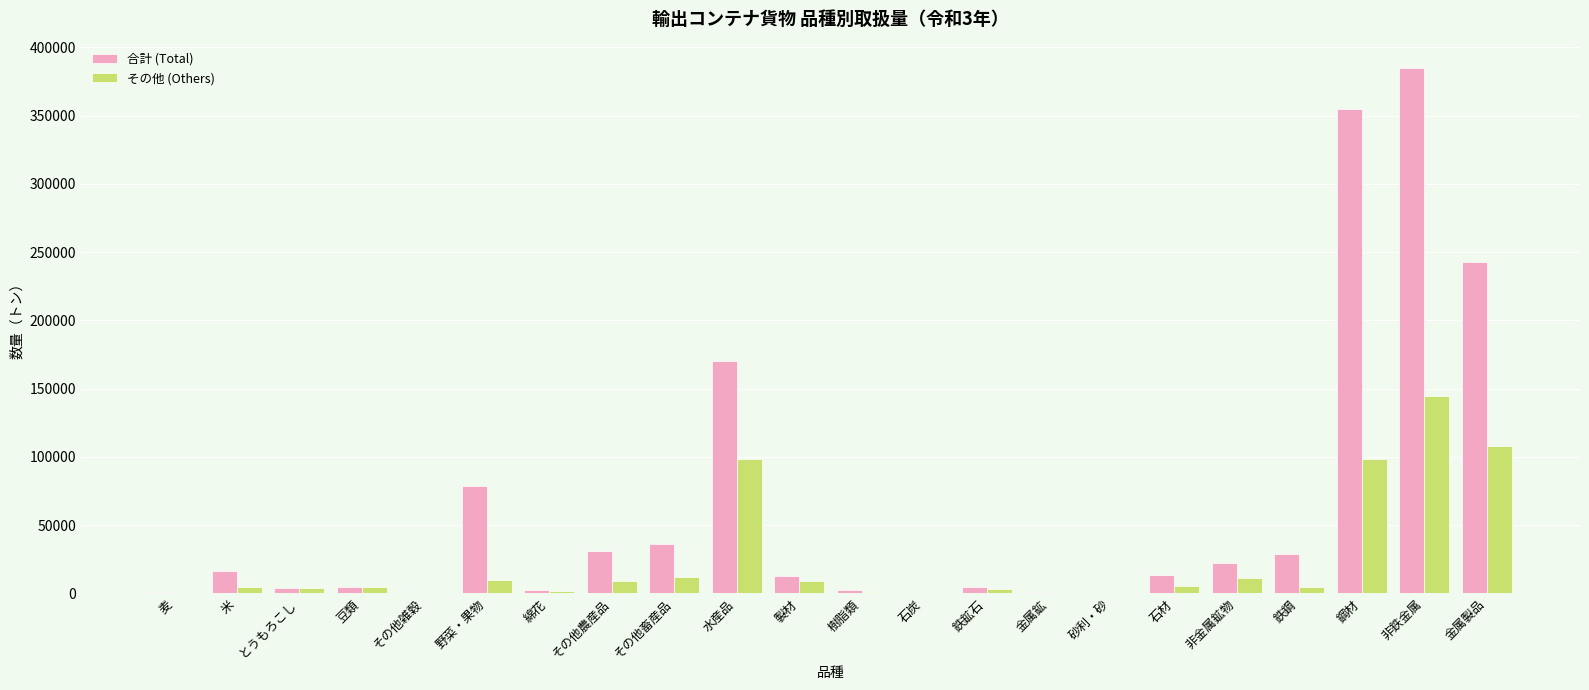

What is the sum of the 合計 (Total) values at 製材 and 水産品?

182695